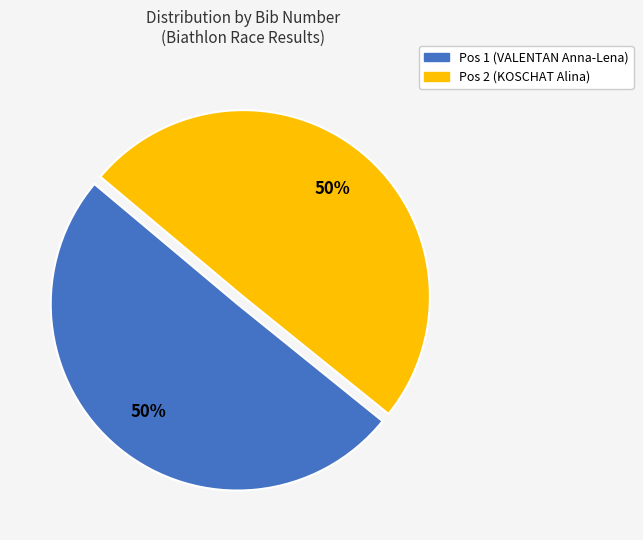

Approximately how many times larger is the value at Pos 1 (VALENTAN Anna-Lena) compared to Pos 2 (KOSCHAT Alina)?

1.0